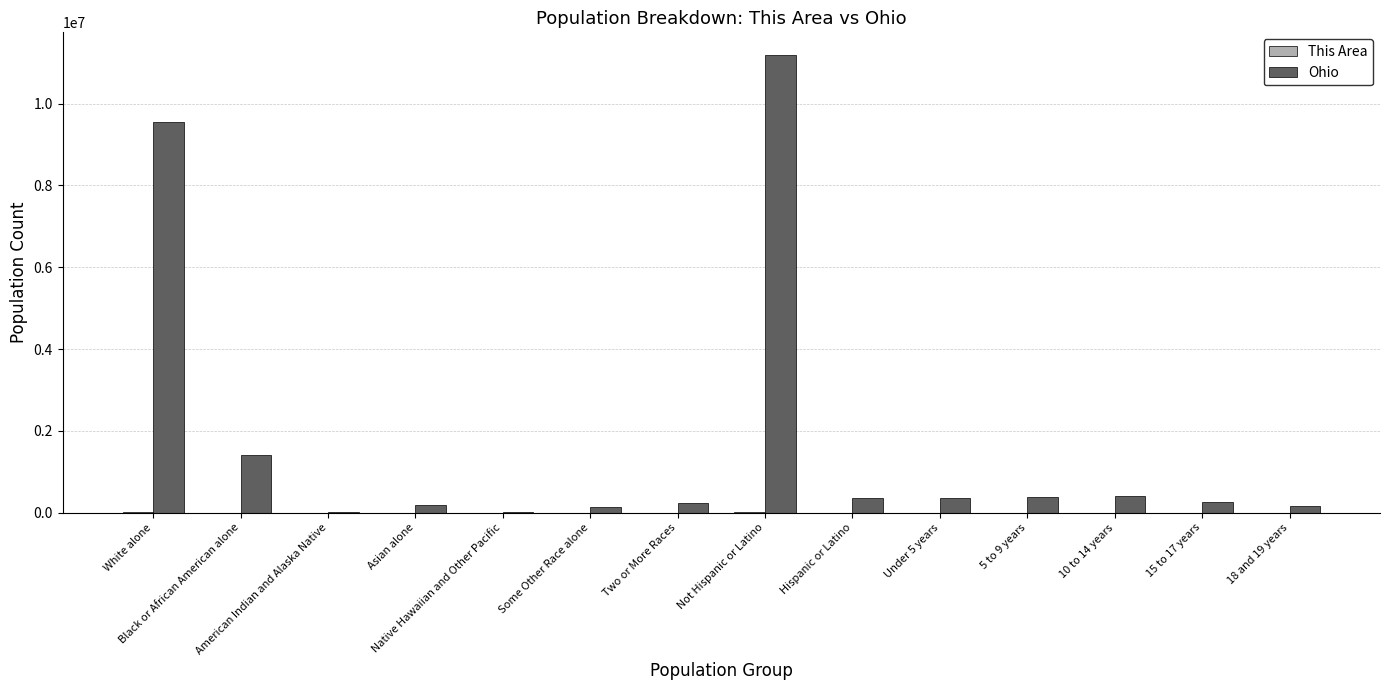

What is the sum of all Ohio values?

24640255